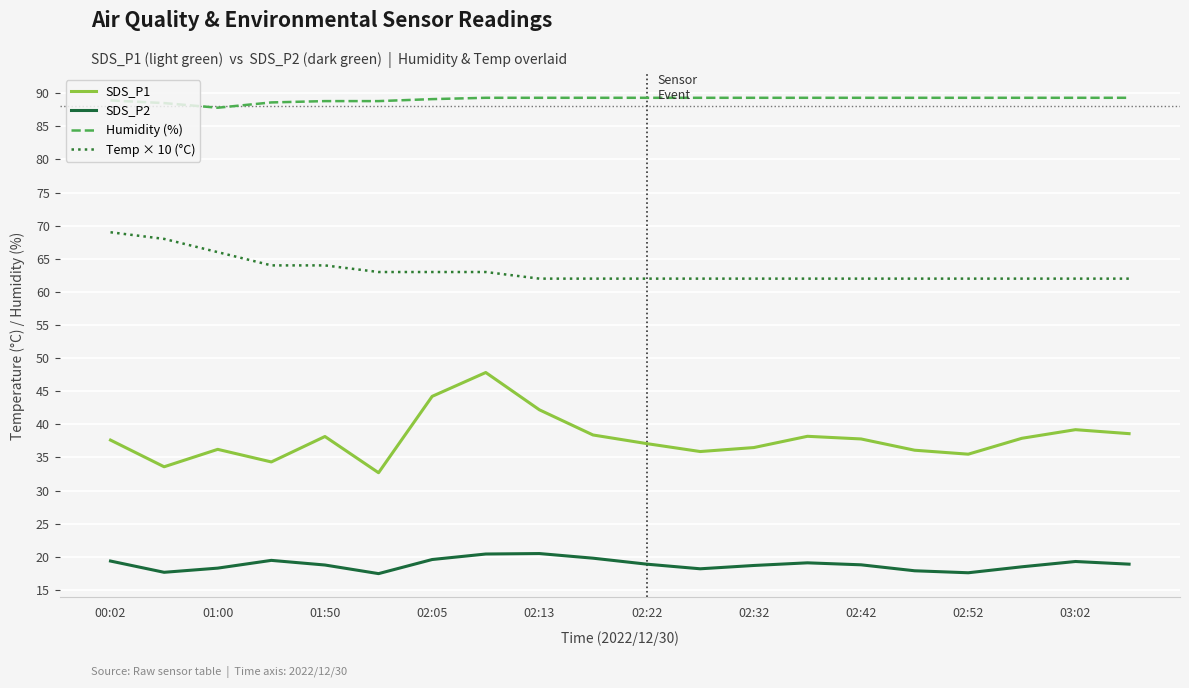

Which series has the largest total across all categories?

Humidity (%)